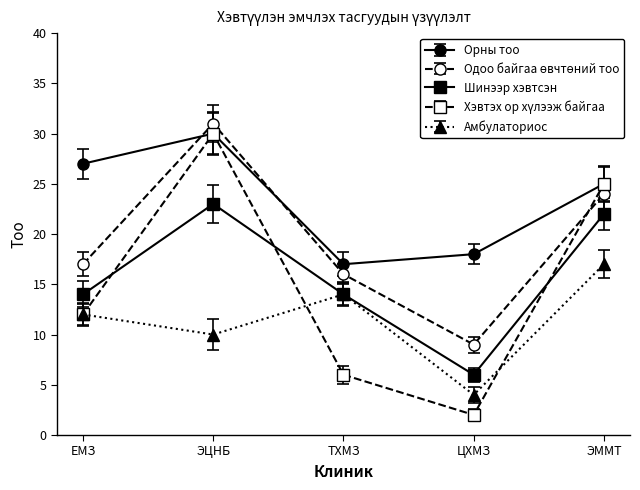

How many lines are shown in the chart?

5